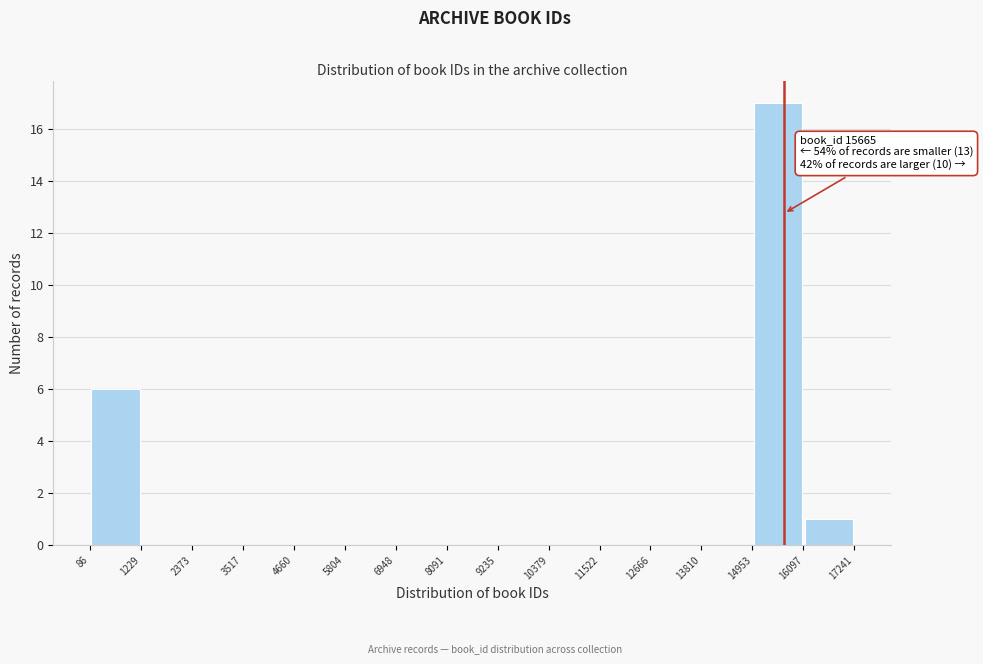

Which range on the x-axis has the tallest bar?

14953 to 16097